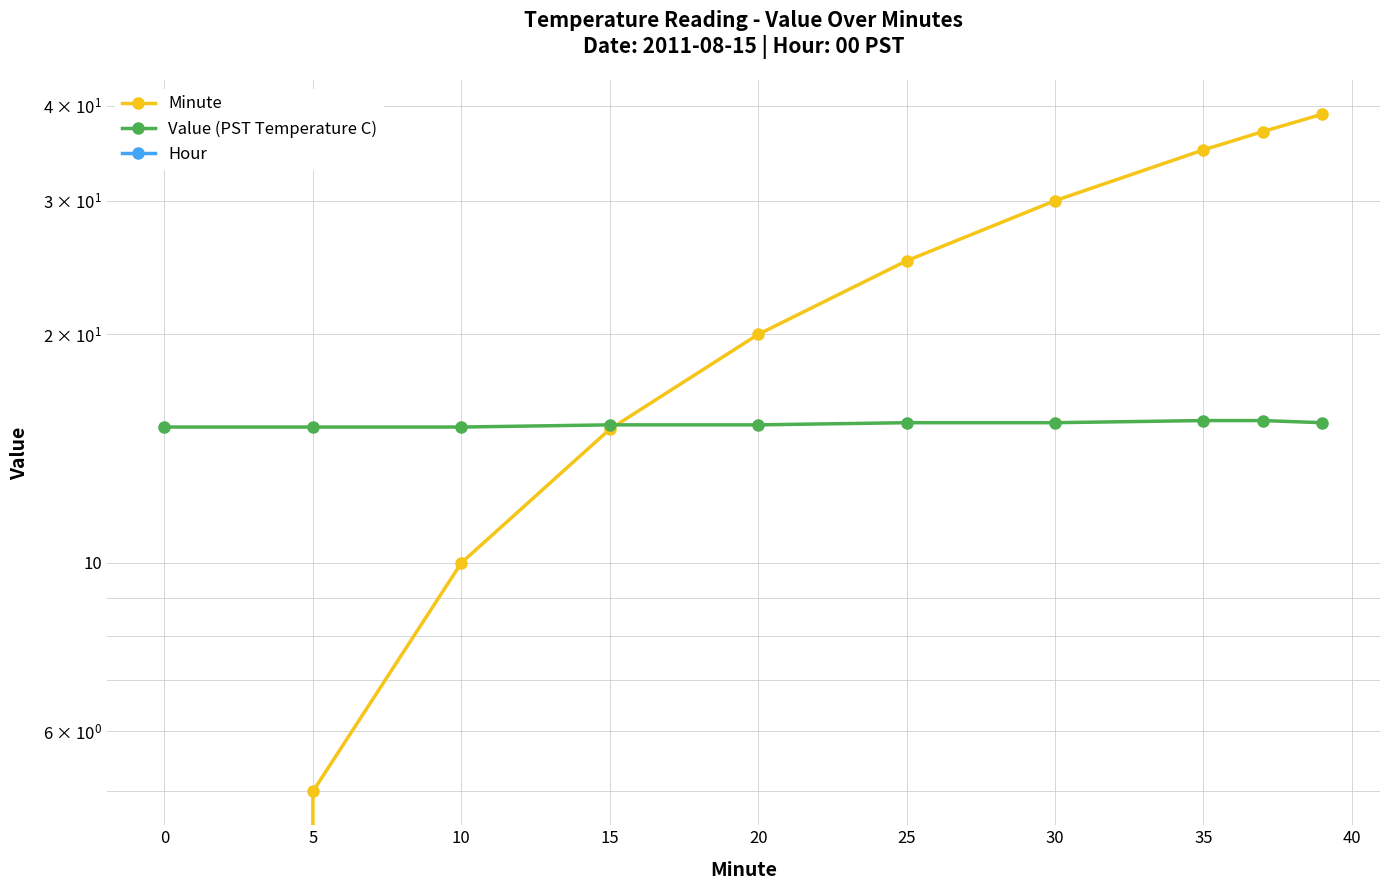

What is the difference between the highest and lowest values at 5?

15.1